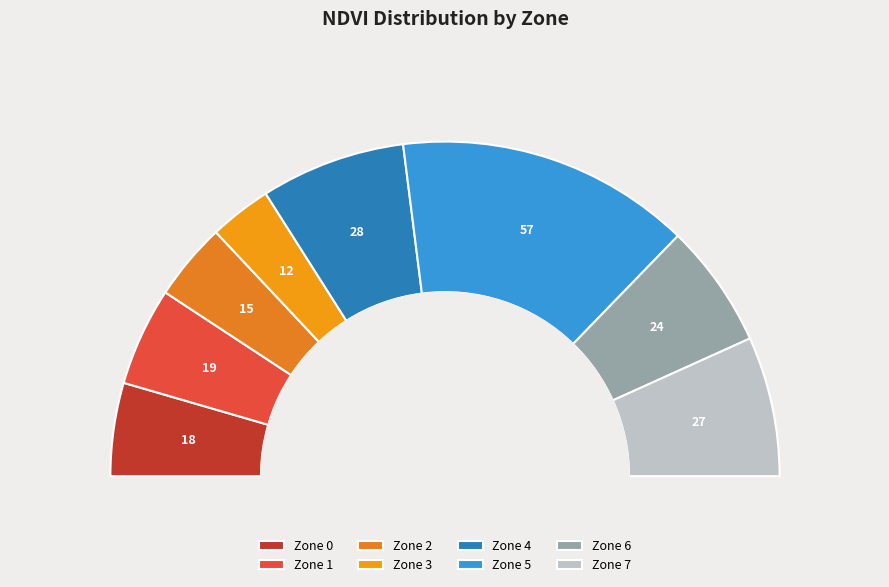

What is the total percentage of Zone 2 and Zone 0?

16.5%